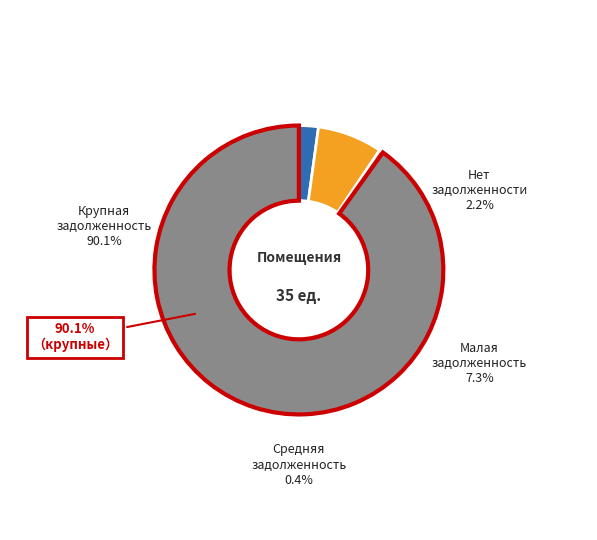

Does 3 account for over 50% of the chart?

No